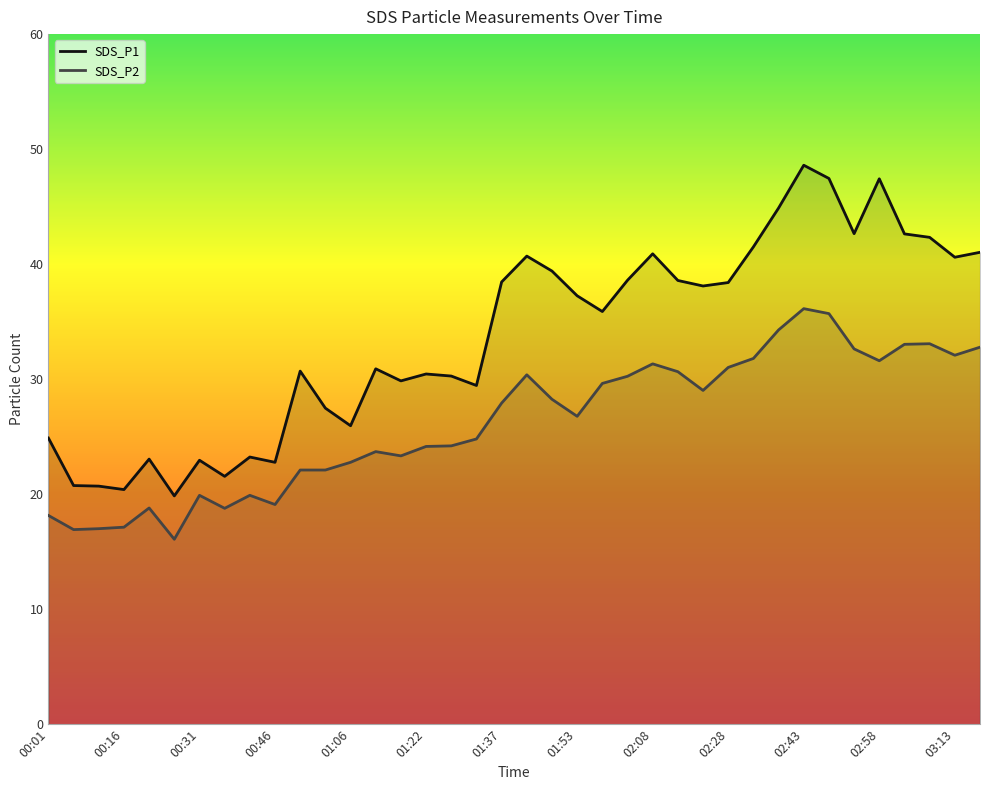

How many data points in SDS_P2 are less than 27?

19